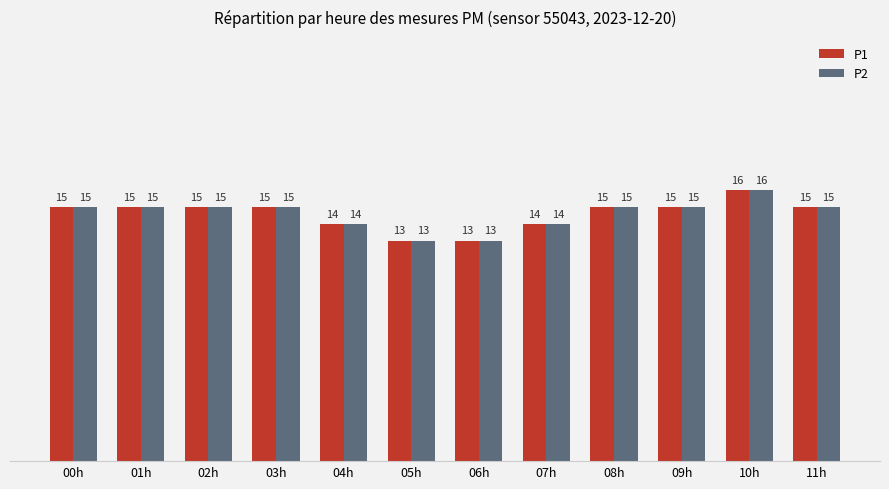

How many bars are there in total?

24